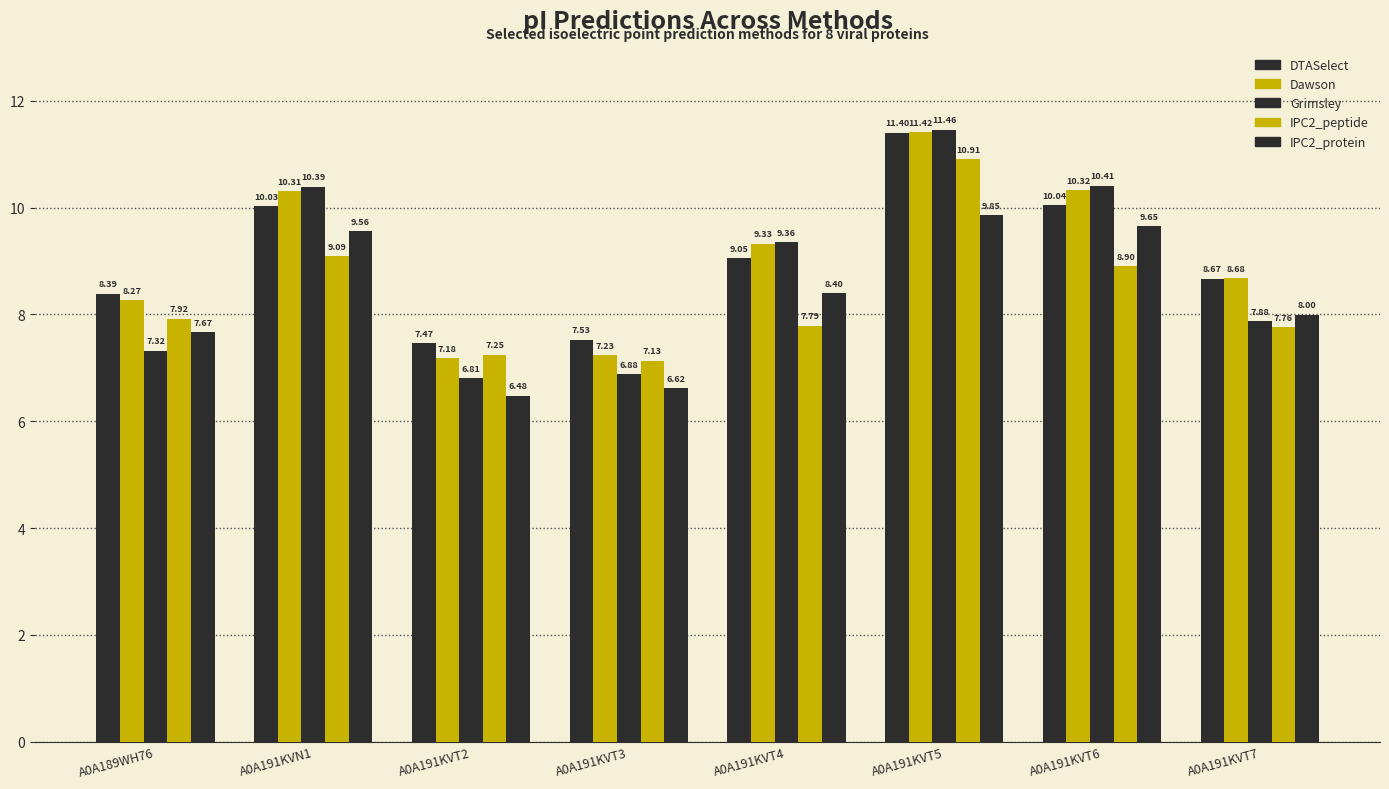

How many series are shown in this chart?

5